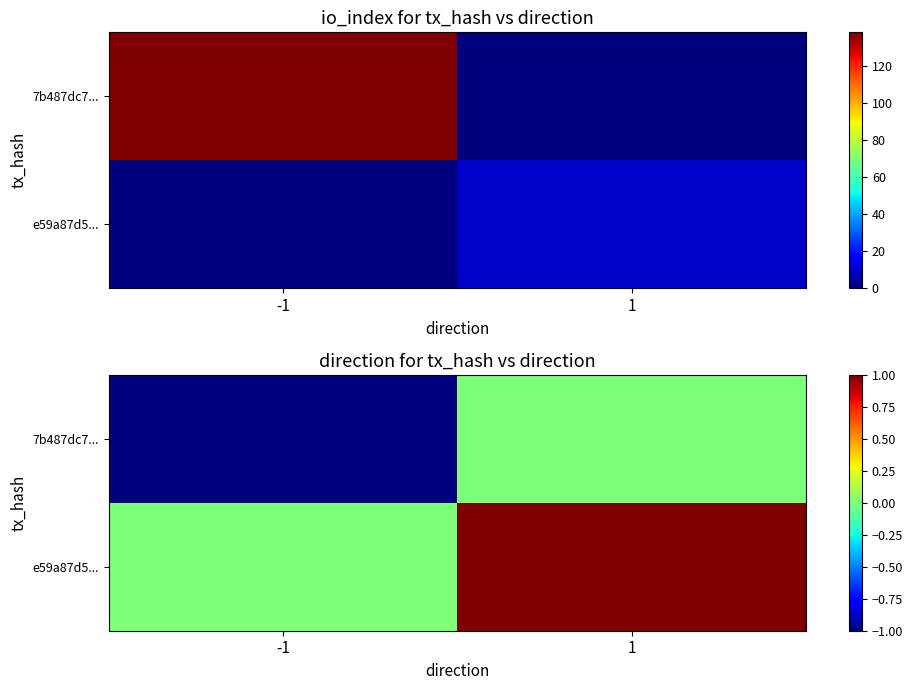

True or false: 7b487dc7... has a value of -1 at -1.

True